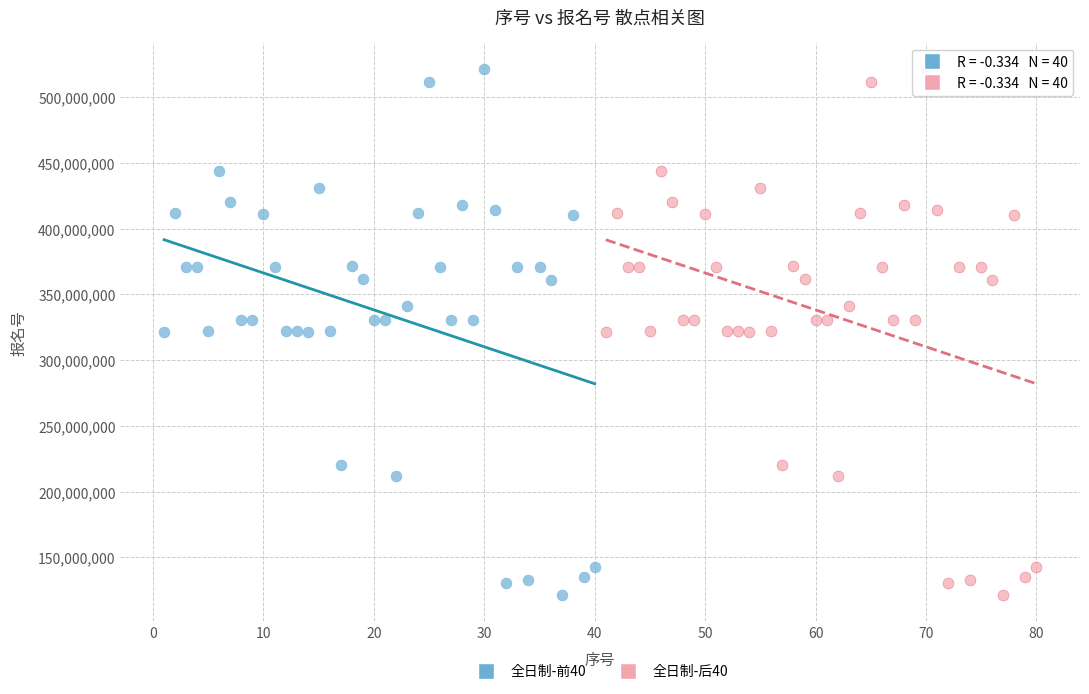

What are all the series names shown in the legend?

全日制-前40, 全日制-后40